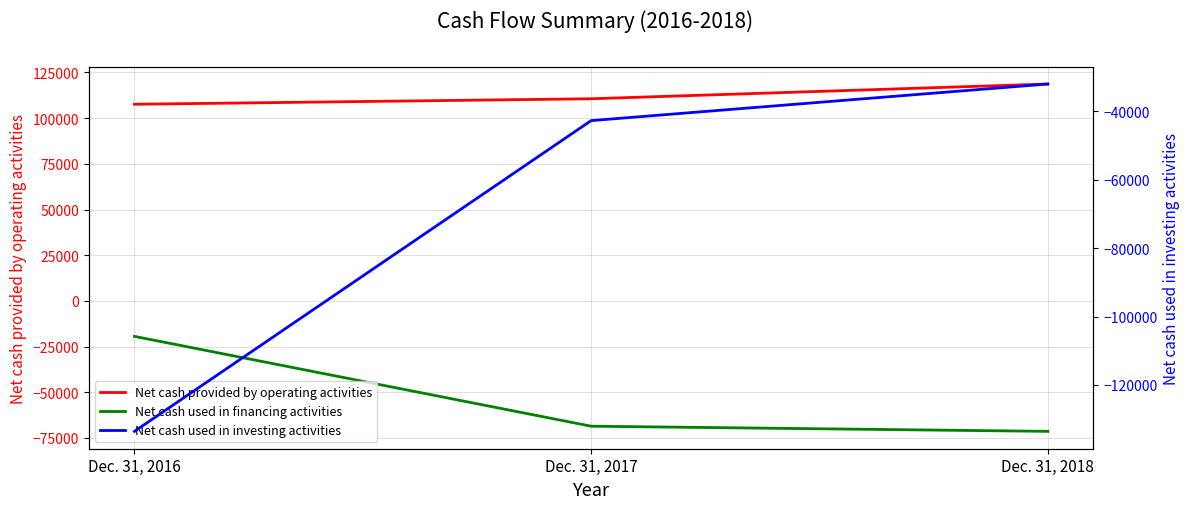

Count the number of categories in the chart.

3